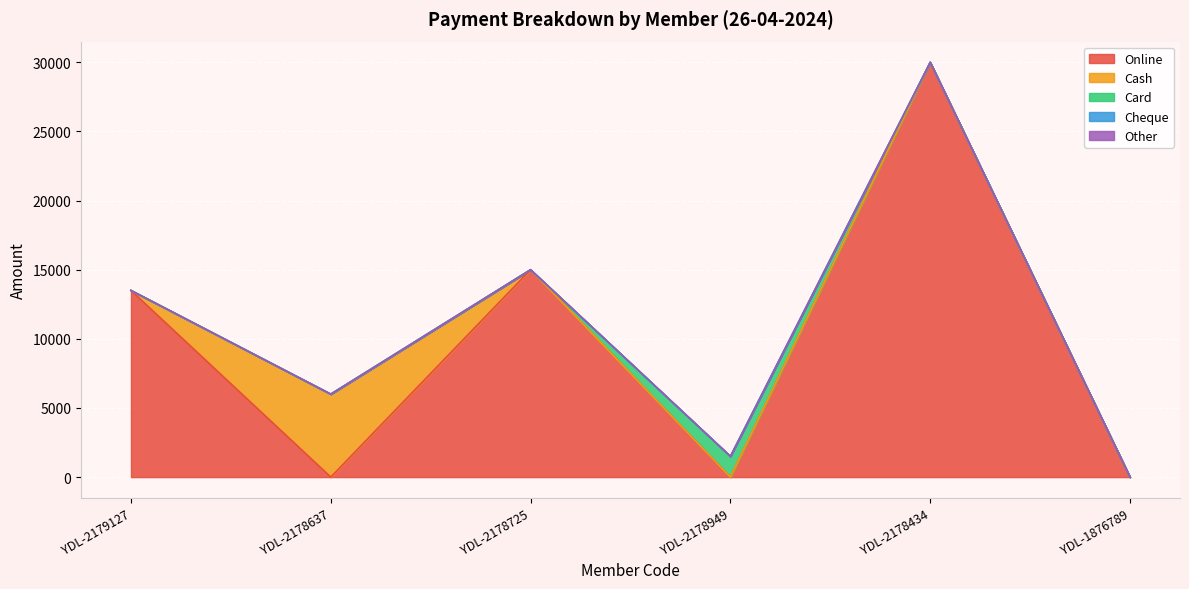

What is the label of the 4th point from the left?

YDL-2178949